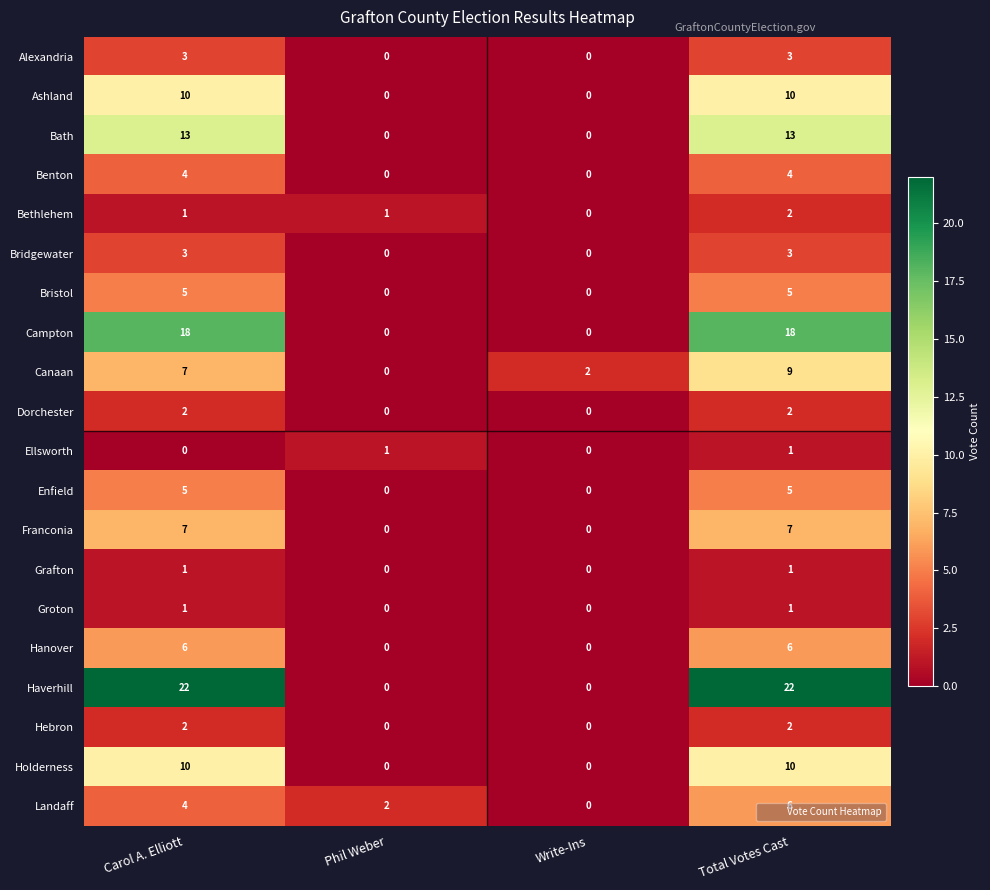

True or false: Enfield has a value of 0 at Write-Ins.

True